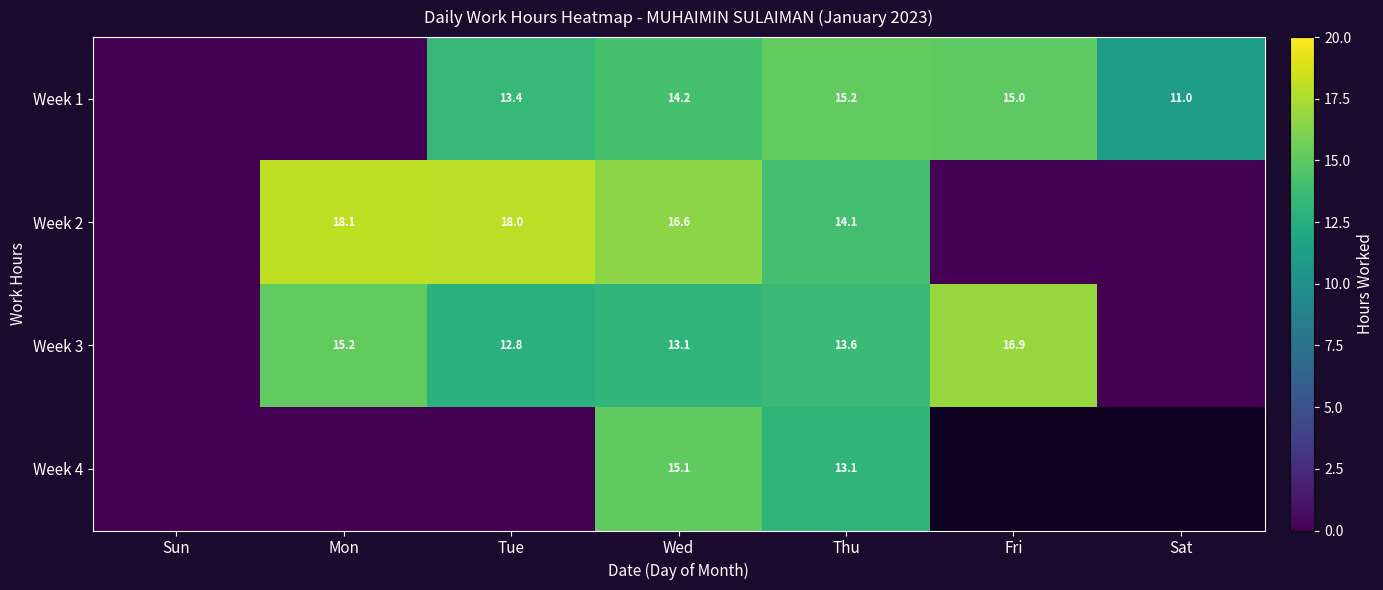

What is the spread (max minus min) of values at Thu?

2.1